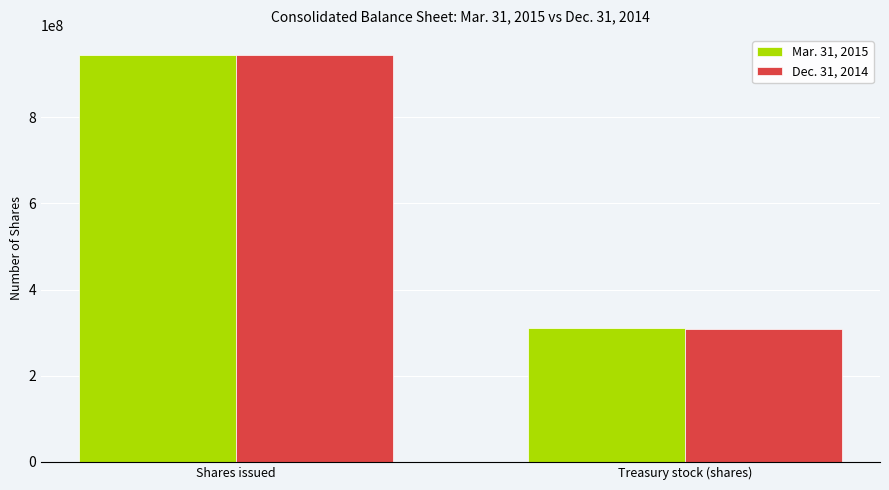

Reading left to right, extract all data points from this chart.

Mar. 31, 2015: 944033056	309692081
Dec. 31, 2014: 944033056	308898462